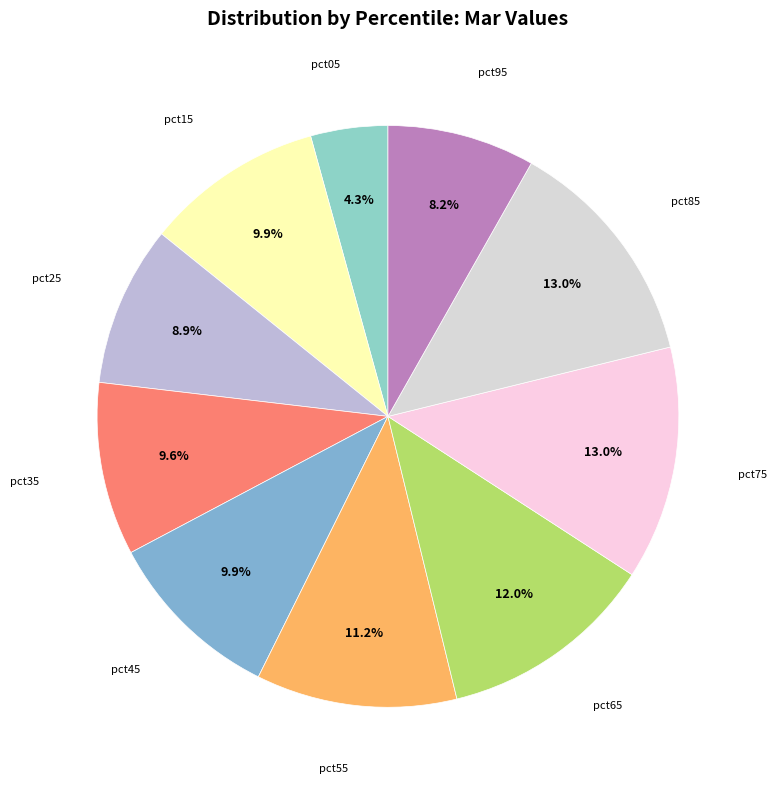

Count the number of slices in the pie.

10